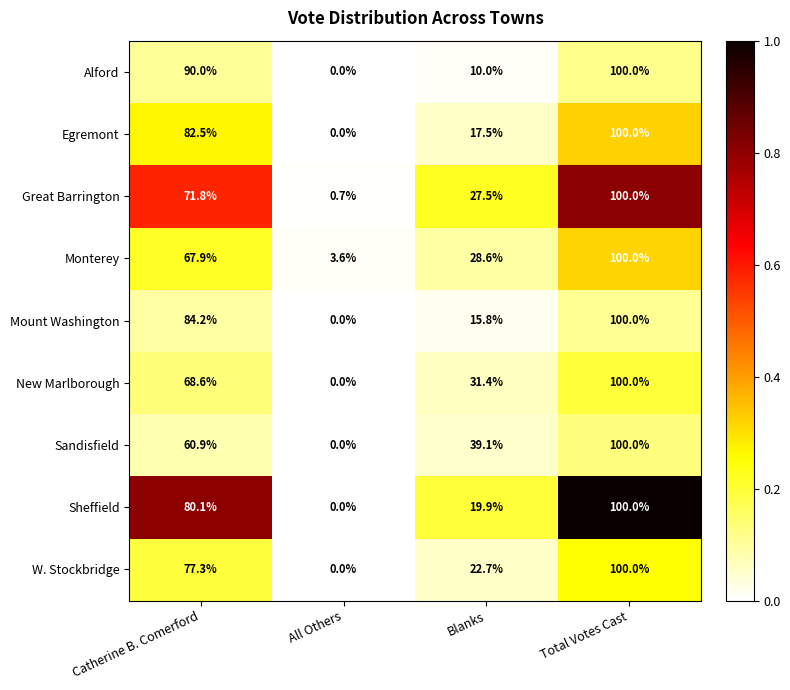

At Blanks, list the series in order from smallest to largest.

Alford, Mount Washington, Egremont, Sheffield, W. Stockbridge, Great Barrington, Monterey, New Marlborough, Sandisfield